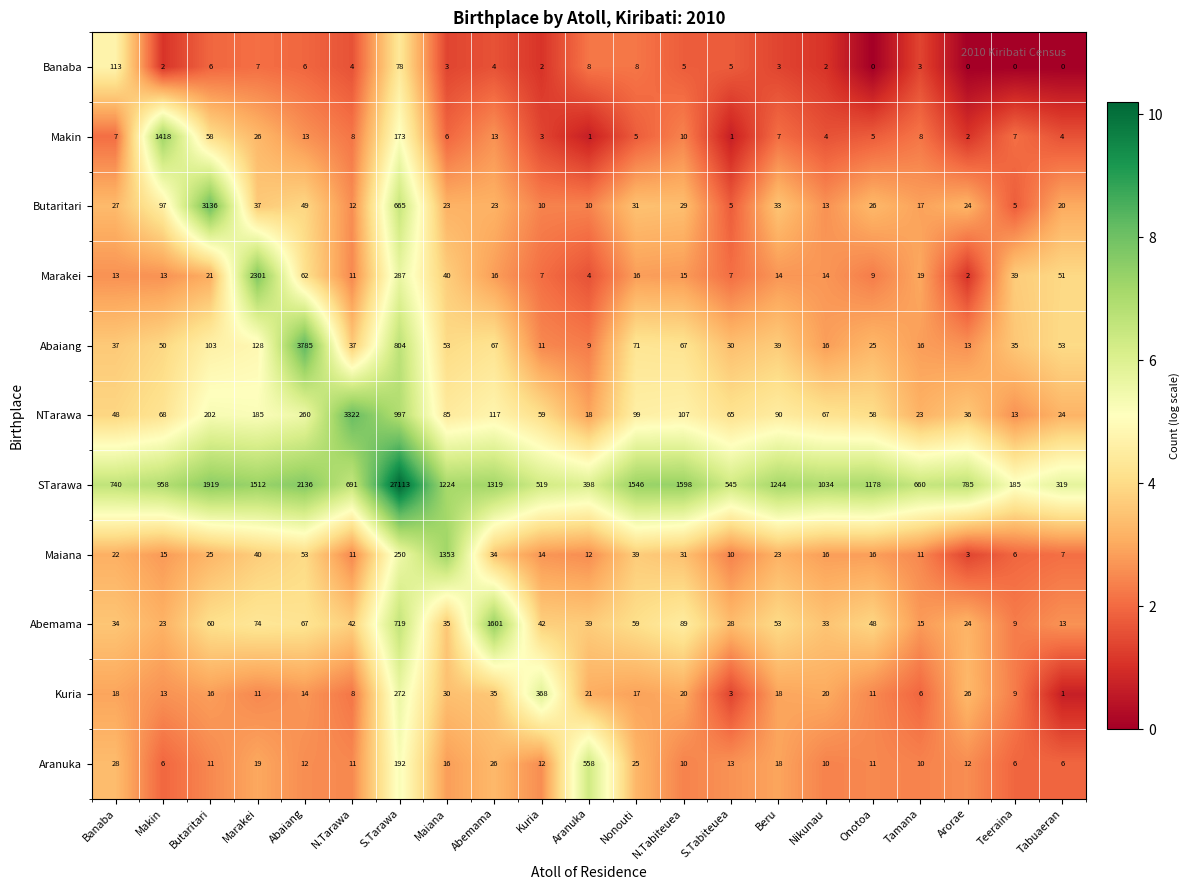

Rank the series by their maximum value, from highest to lowest.

STarawa, Abaiang, NTarawa, Butaritari, Marakei, Abemama, Makin, Maiana, Aranuka, Kuria, Banaba